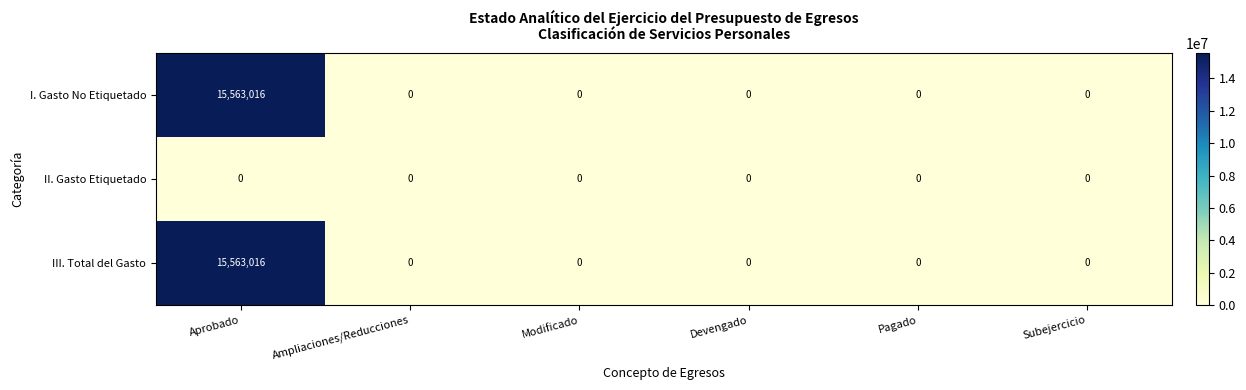

Reading right to left, extract all data points from this chart.

I. Gasto No Etiquetado: Subejercicio=0	Pagado=0	Devengado=0	Modificado=0	Ampliaciones/Reducciones=0	Aprobado=15563016
II. Gasto Etiquetado: Subejercicio=0	Pagado=0	Devengado=0	Modificado=0	Ampliaciones/Reducciones=0	Aprobado=0
III. Total del Gasto: Subejercicio=0	Pagado=0	Devengado=0	Modificado=0	Ampliaciones/Reducciones=0	Aprobado=15563016